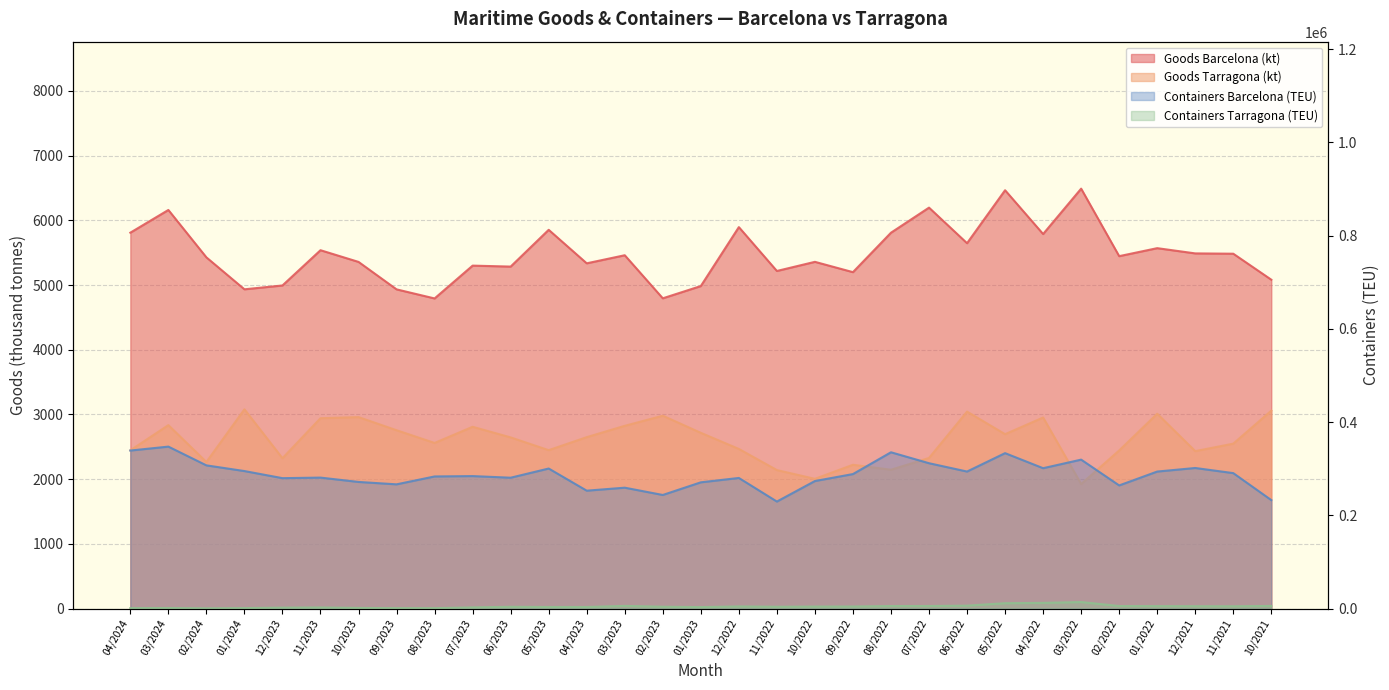

What is the highest value of the Containers Barcelona (TEU) series?

347407.0